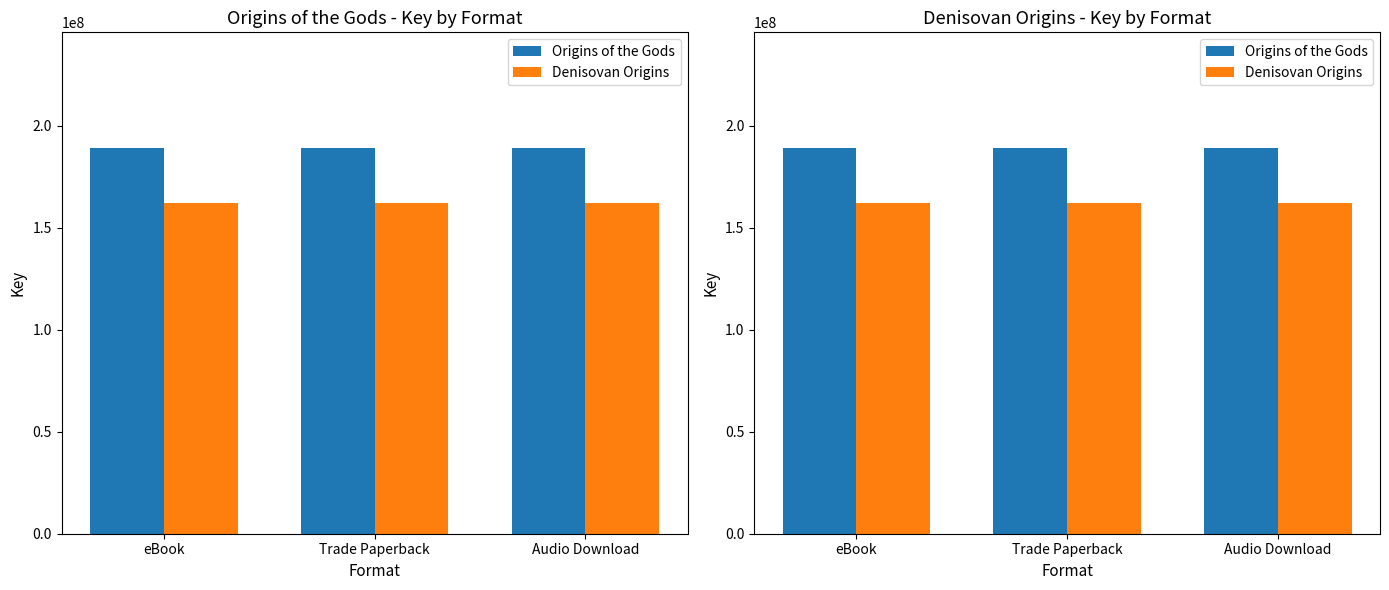

List the series in order of their peak value, lowest first.

Denisovan Origins, Origins of the Gods